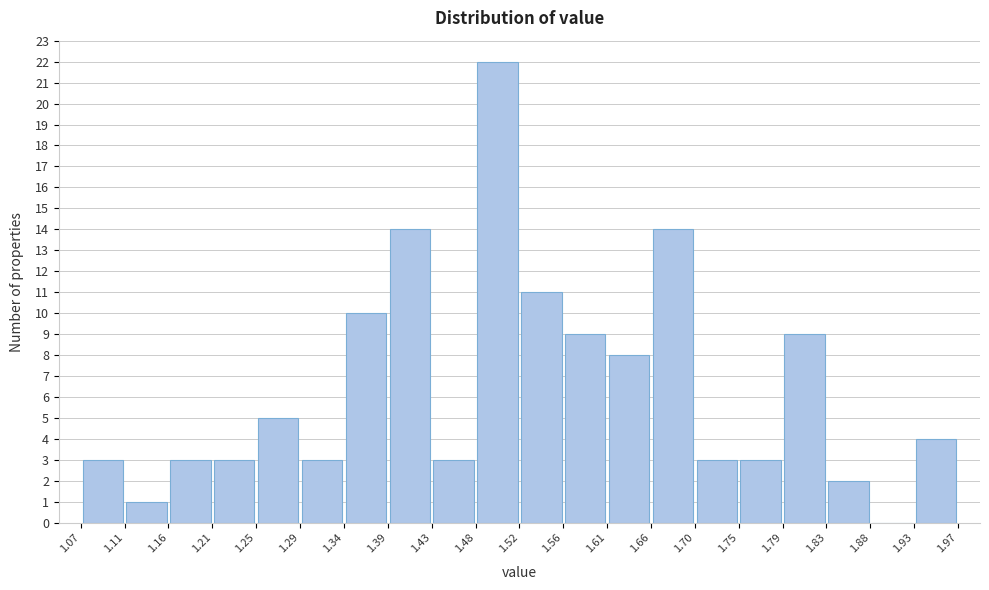

How tall is the bar that spans 1.48 to 1.52 on the x-axis? The values are not printed on the chart, so give them approximately, as read against the axis.

22